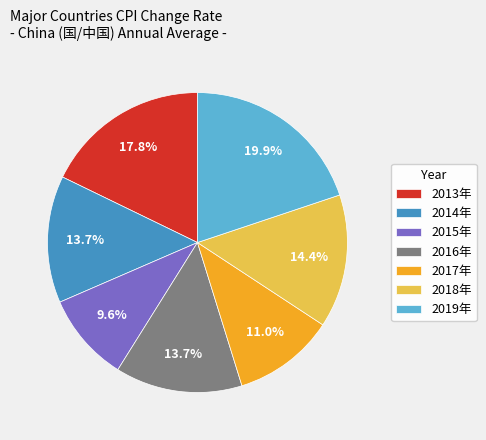

What portion of the pie excludes 2016年?

86.3%